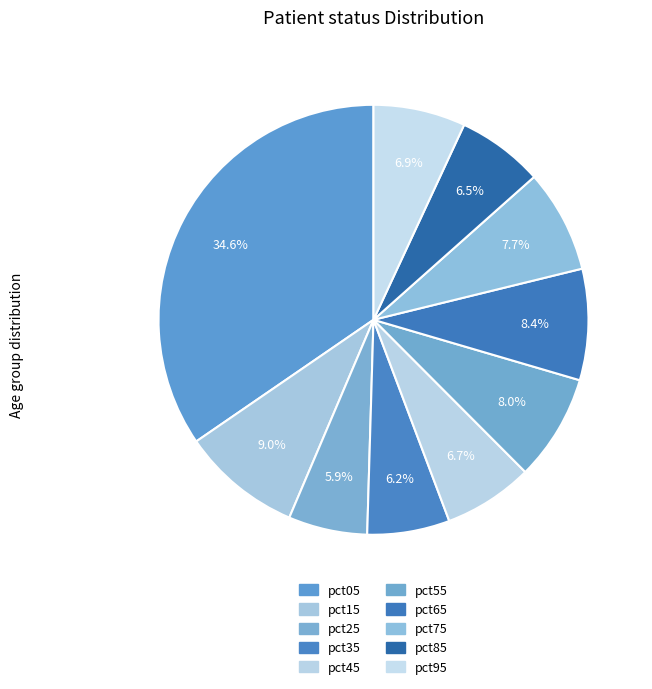

How many slices are in this pie chart?

10